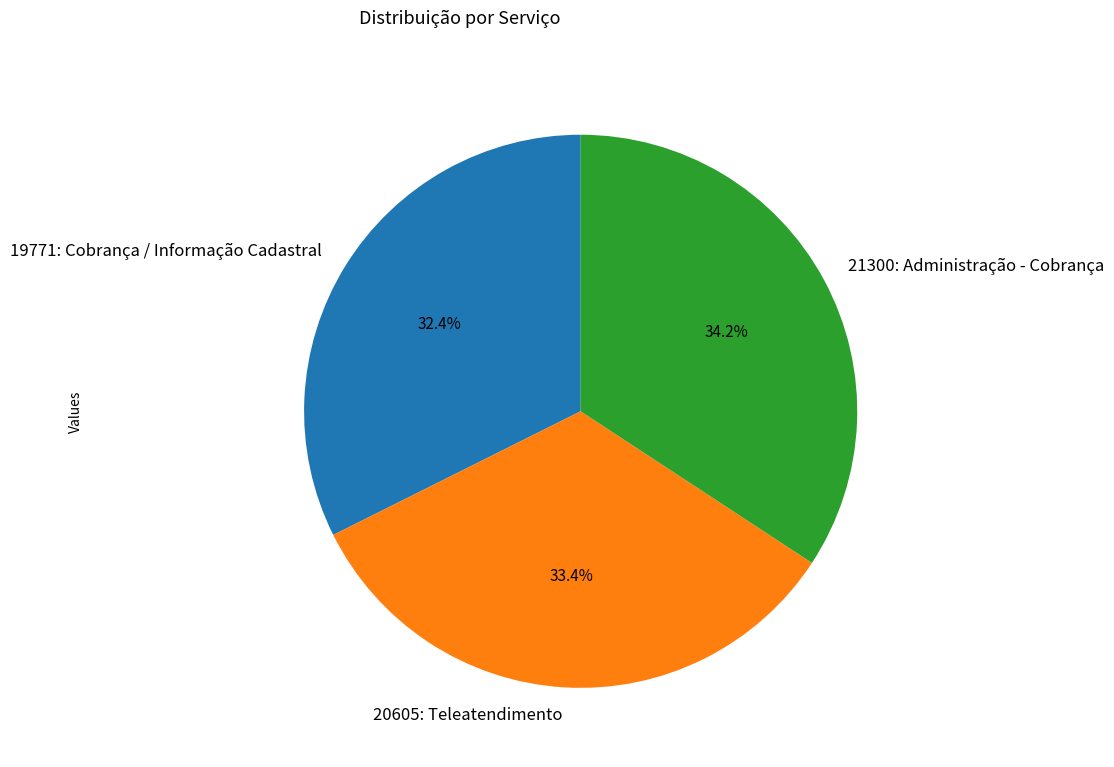

Which category has the smallest portion of the pie?

19771: Cobrança / Informação Cadastral